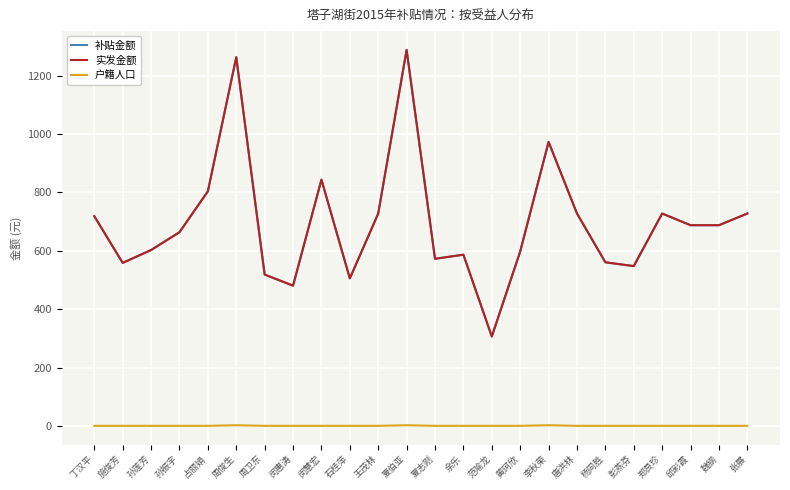

List the series in order of their peak value, lowest first.

户籍人口, 补贴金额, 实发金额